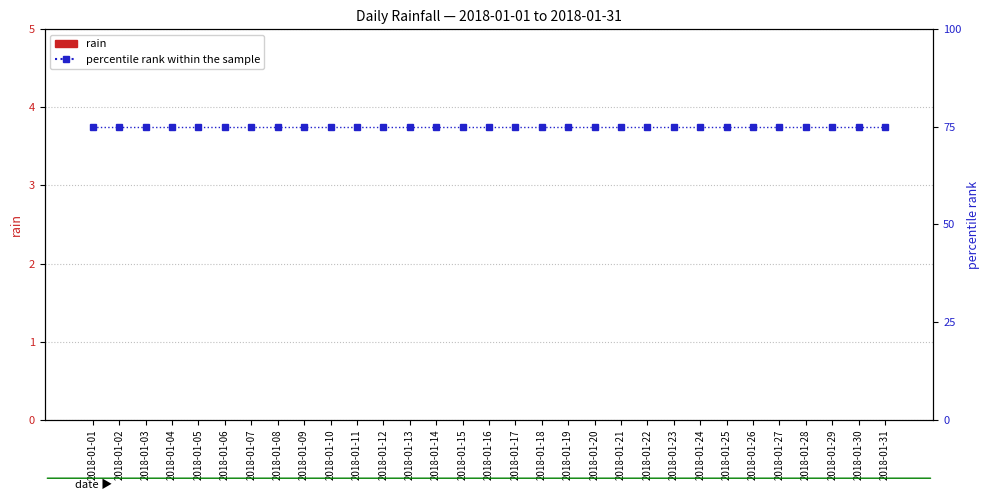

How many bars are there in total?

62